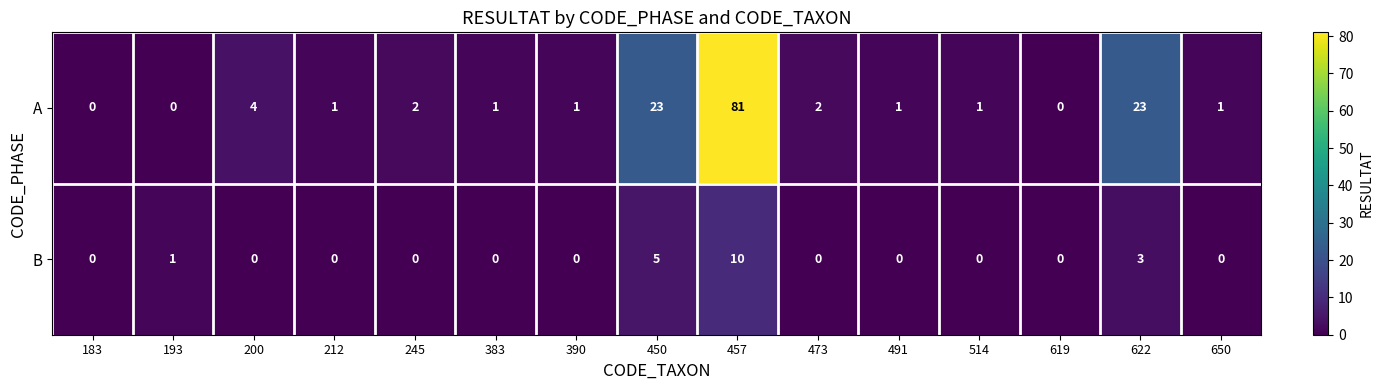

The B series shows -6 at 200. True or false?

False